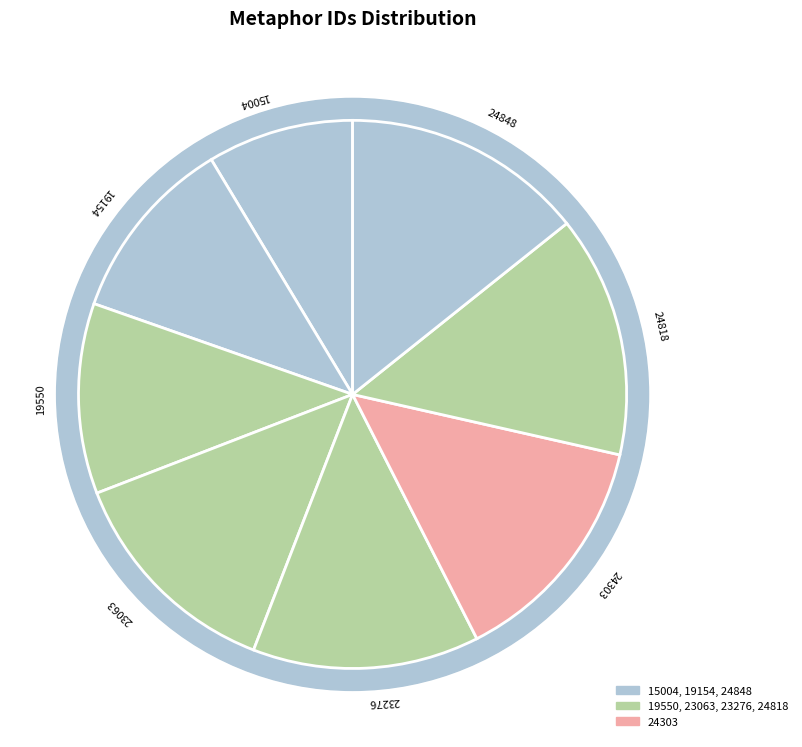

What is the largest slice in the pie chart?

24848